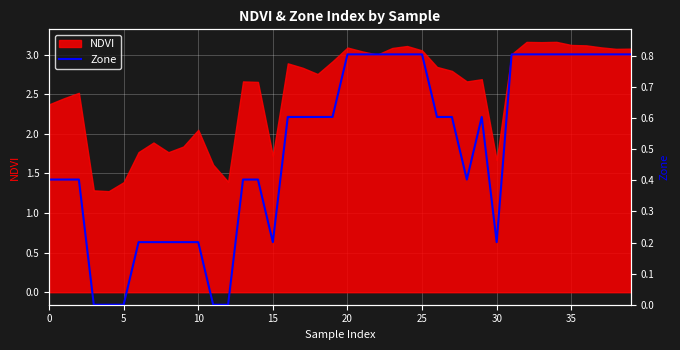

Which label corresponds to the largest value in the chart?

20